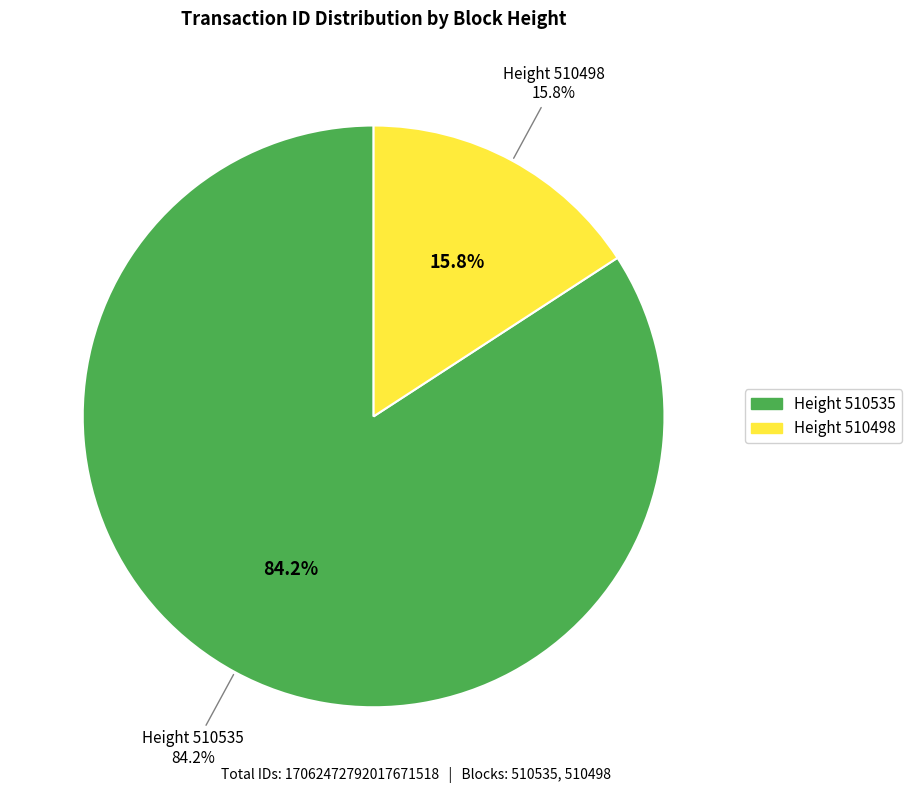

Approximately how many times larger is the value at 510498 compared to 510535?

0.2